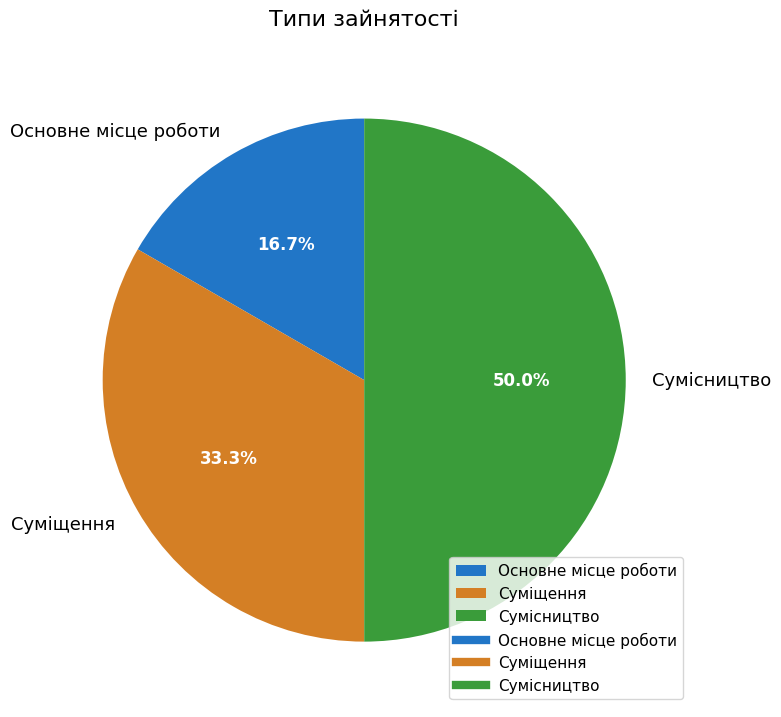

Which slice is the largest?

Сумісництво